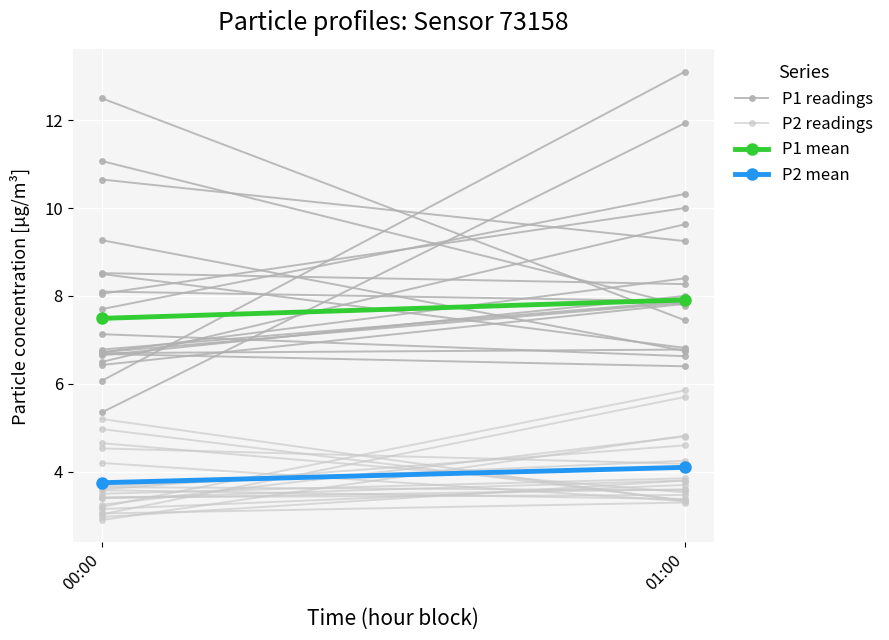

What is the total value across all series at 00:00?

19.5